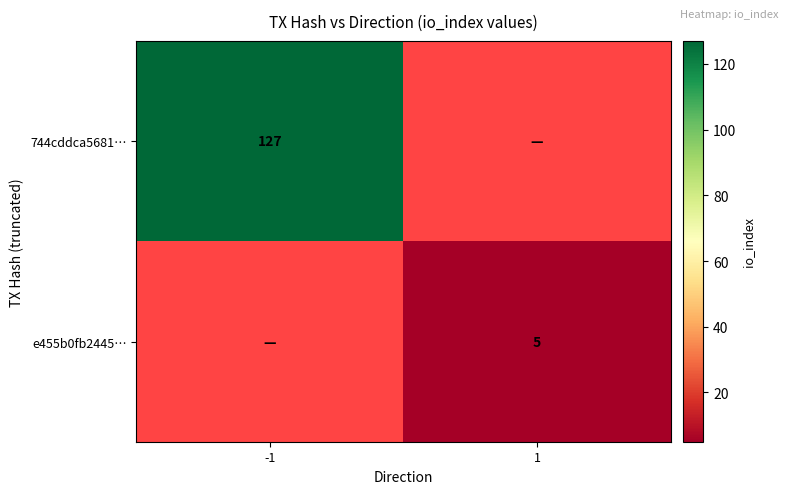

True or false: 744cddca5681… has a value of 217 at -1.

False